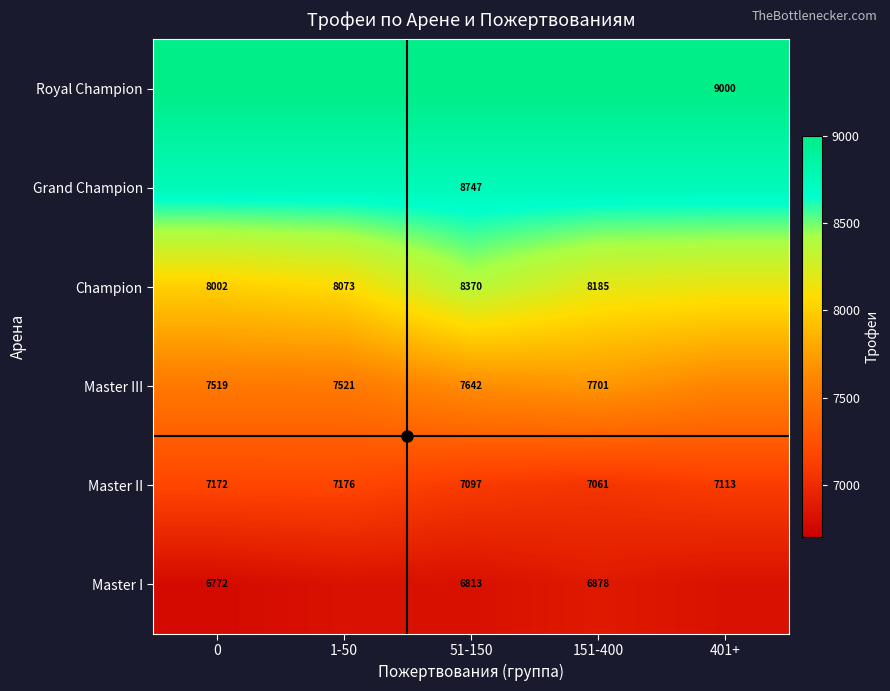

What is the difference between the highest and lowest values at 401+?

2178.8